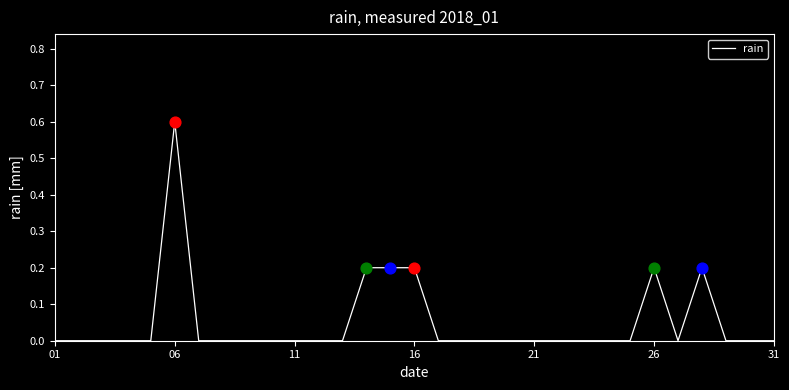

What is the difference between the maximum and minimum values?

0.6